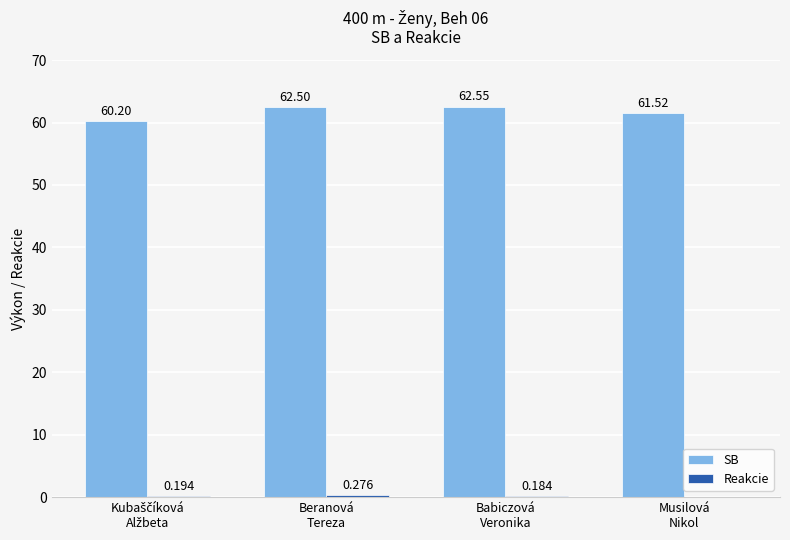

The SB series shows 18.7 at Musilová
Nikol. True or false?

False